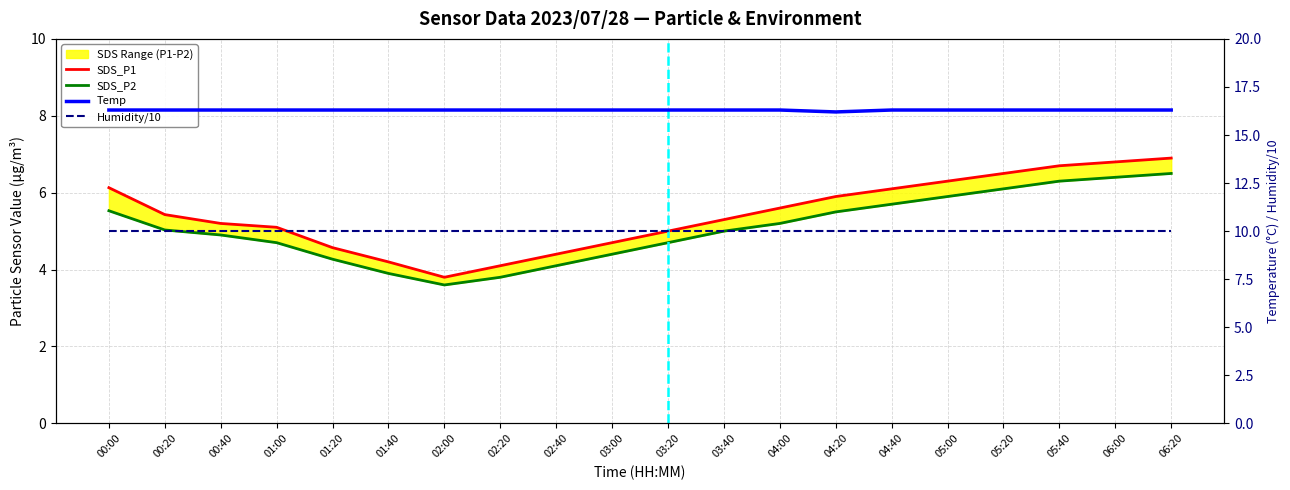

Rank the categories by Temp value from highest to lowest.

00:00, 00:20, 00:40, 01:00, 01:20, 01:40, 02:00, 02:20, 02:40, 03:00, 03:20, 03:40, 04:00, 04:40, 05:00, 05:20, 05:40, 06:00, 06:20, 04:20